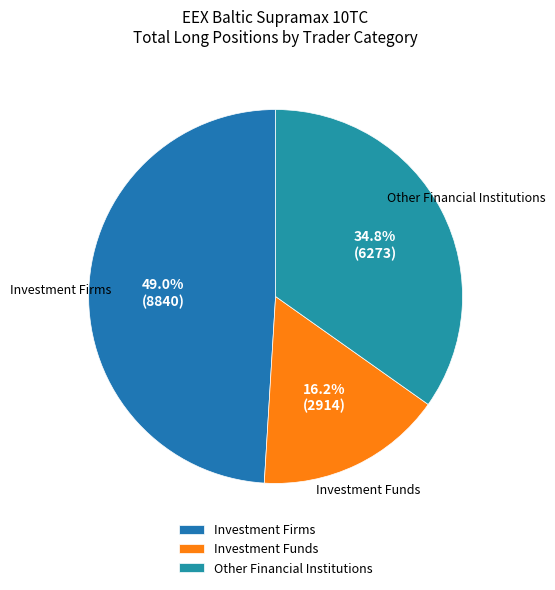

Is the sum of Investment Firms and Other Financial Institutions greater than half?

Yes